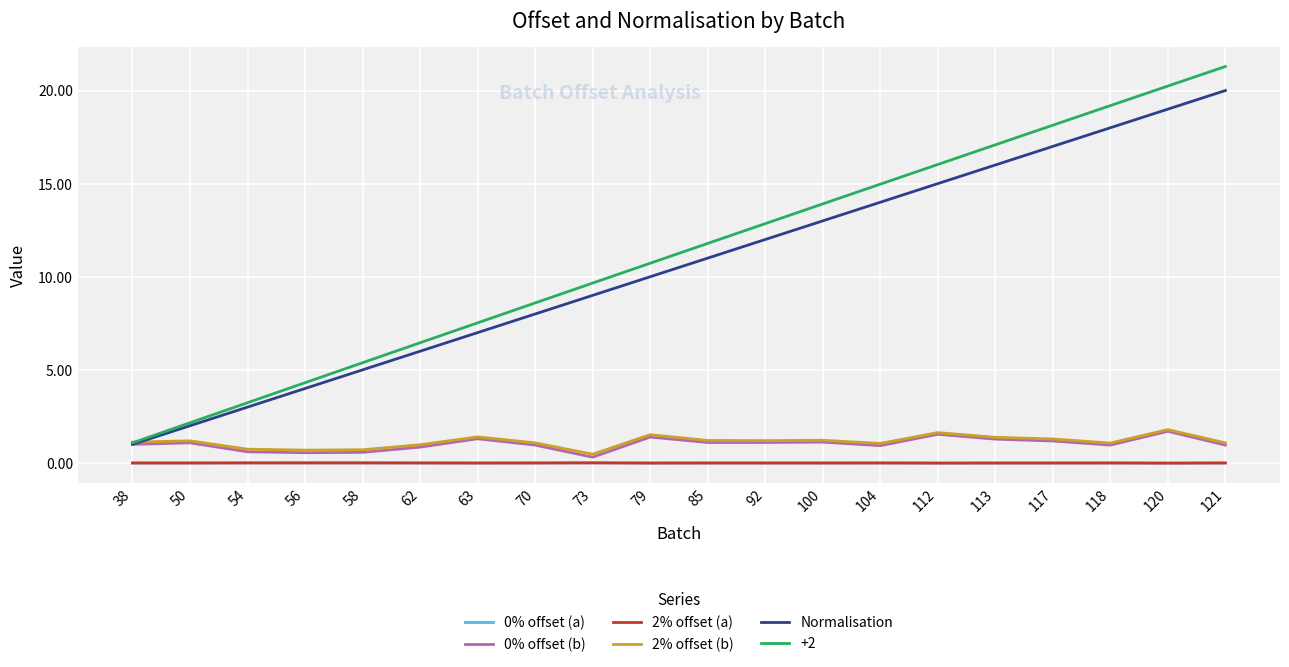

Does the chart have visible grid lines?

Yes